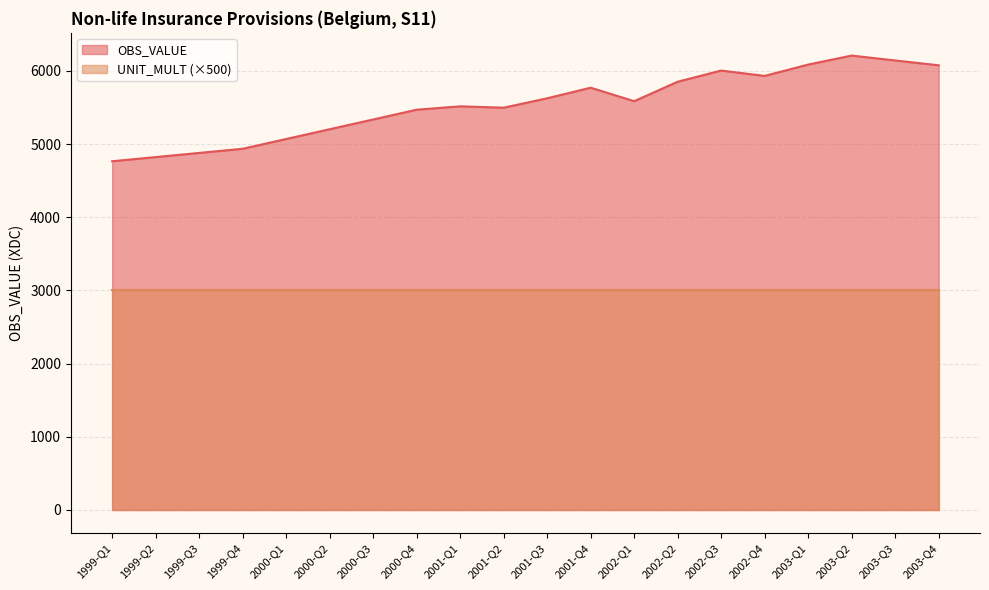

What is the greatest value displayed?

6209.9